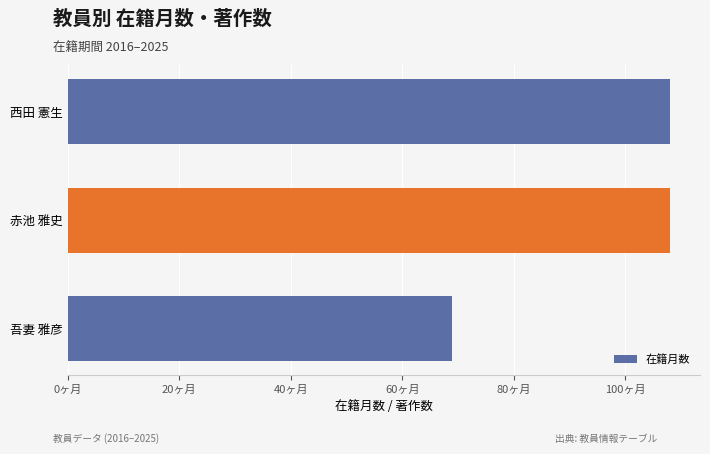

How many data points are less than 108?

1